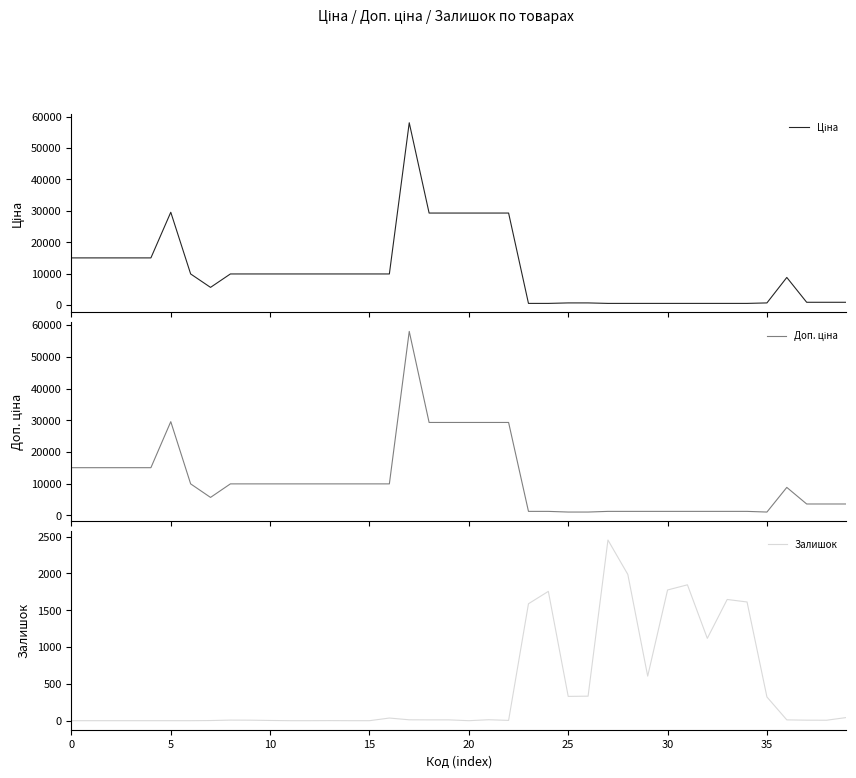

What is the difference between the Ціна values at 39 and 19?

28405.0